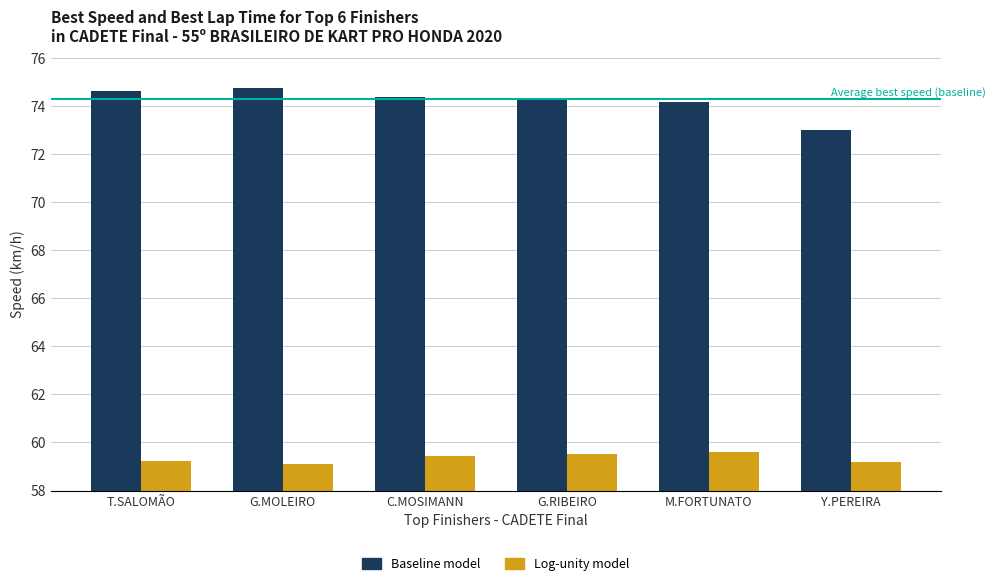

What position from the left is T.SALOMÃO?

1